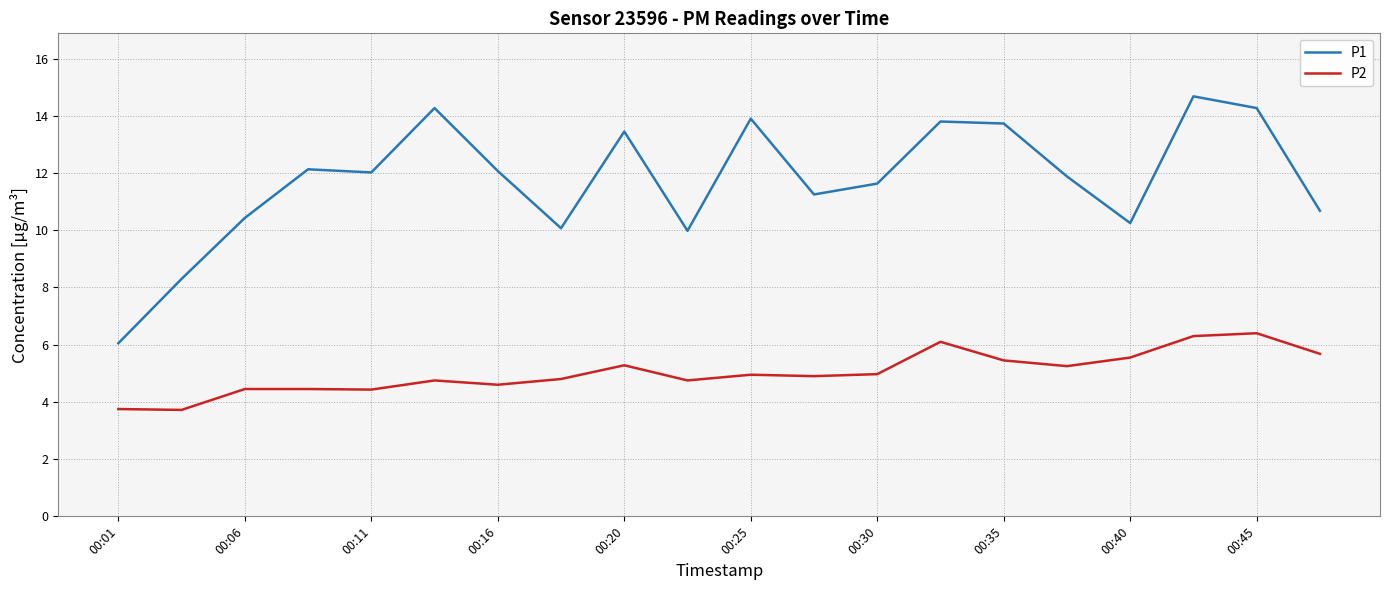

At how many categories does at least one series exceed 5?

20